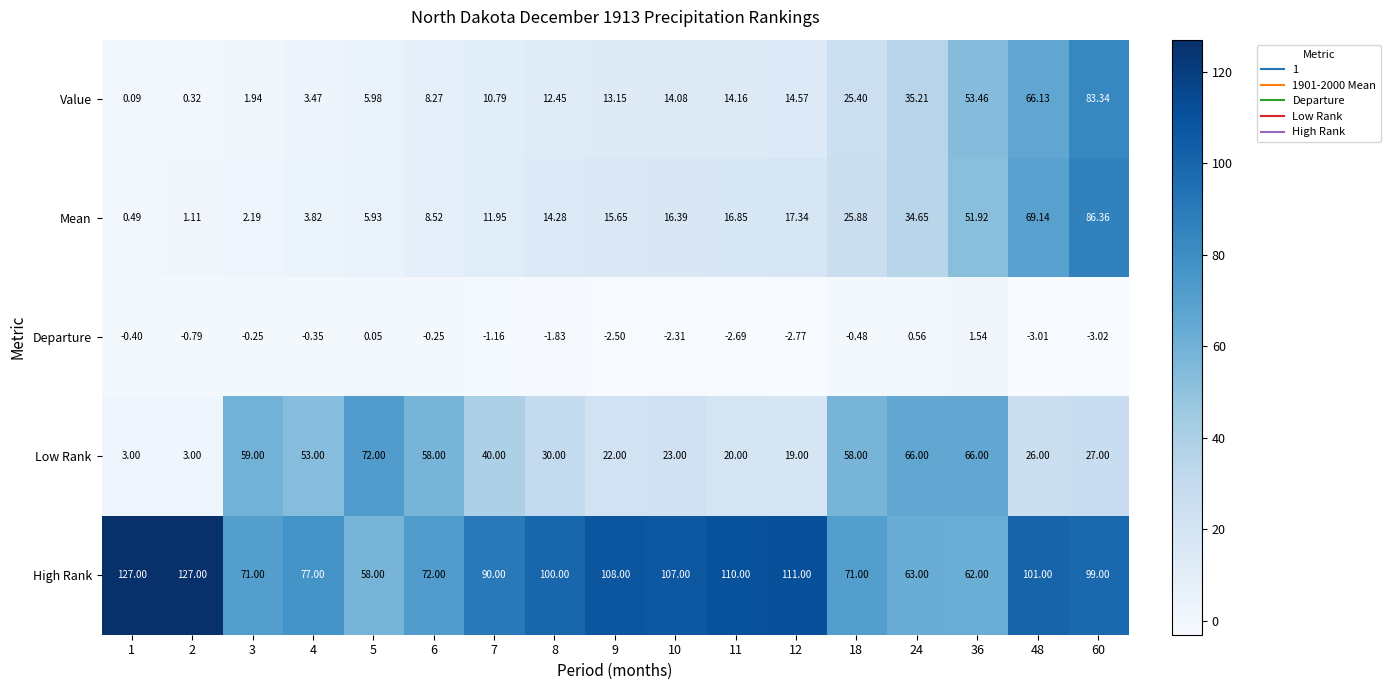

Which series has the widest spread of values?

Mean